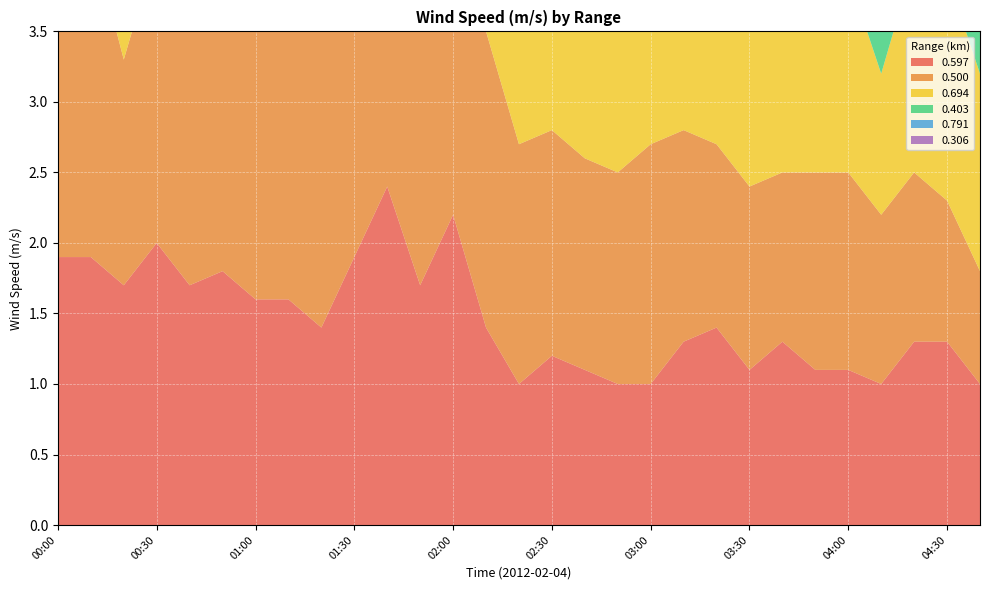

Reading right to left, what are all the values shown in this chart?

0.597: 04:40=1.0	04:30=1.3	04:20=1.3	04:10=1.0	04:00=1.1	03:50=1.1	03:40=1.3	03:30=1.1	03:20=1.4	03:10=1.3	03:00=1.0	02:50=1.0	02:40=1.1	02:30=1.2	02:20=1.0	02:10=1.4	02:00=2.2	01:50=1.7	01:40=2.4	01:30=1.9	01:20=1.4	01:10=1.6	01:00=1.6	00:50=1.8	00:40=1.7	00:30=2.0	00:20=1.7	00:10=1.9	00:00=1.9
0.500: 04:40=0.8	04:30=1.0	04:20=1.2	04:10=1.2	04:00=1.4	03:50=1.4	03:40=1.2	03:30=1.3	03:20=1.3	03:10=1.5	03:00=1.7	02:50=1.5	02:40=1.5	02:30=1.6	02:20=1.7	02:10=2.1	02:00=2.6	01:50=2.0	01:40=2.0	01:30=2.1	01:20=2.5	01:10=1.9	01:00=2.1	00:50=2.6	00:40=2.4	00:30=2.1	00:20=1.6	00:10=2.3	00:00=2.0
0.694: 04:40=1.4	04:30=1.6	04:20=1.5	04:10=1.0	04:00=1.4	03:50=1.3	03:40=1.2	03:30=1.5	03:20=1.5	03:10=1.3	03:00=1.5	02:50=1.5	02:40=1.4	02:30=1.4	02:20=1.7	02:10=1.5	02:00=1.6	01:50=1.4	01:40=1.5	01:30=1.4	01:20=1.4	01:10=1.4	01:00=2.0	00:50=2.2	00:40=1.8	00:30=1.4	00:20=1.2	00:10=1.6	00:00=1.6
0.403: 04:40=1.2	04:30=1.1	04:20=1.4	04:10=1.2	04:00=1.2	03:50=1.4	03:40=1.2	03:30=1.2	03:20=1.4	03:10=1.3	03:00=1.4	02:50=1.4	02:40=1.7	02:30=1.5	02:20=1.5	02:10=1.8	02:00=1.6	01:50=1.5	01:40=1.5	01:30=1.5	01:20=1.5	01:10=1.7	01:00=2.2	00:50=1.9	00:40=1.7	00:30=1.8	00:20=1.8	00:10=1.7	00:00=2.2
0.791: 04:40=1.0	04:30=1.0	04:20=1.1	04:10=1.0	04:00=1.0	03:50=1.2	03:40=1.1	03:30=1.0	03:20=1.2	03:10=1.1	03:00=1.1	02:50=1.2	02:40=1.5	02:30=1.1	02:20=1.4	02:10=1.3	02:00=1.4	01:50=1.9	01:40=1.2	01:30=1.5	01:20=1.2	01:10=1.4	01:00=1.7	00:50=1.4	00:40=1.4	00:30=1.4	00:20=1.3	00:10=1.2	00:00=1.5
0.306: 04:40=1.2	04:30=1.3	04:20=1.4	04:10=1.4	04:00=1.4	03:50=1.3	03:40=1.4	03:30=1.3	03:20=1.4	03:10=1.5	03:00=1.9	02:50=1.4	02:40=1.7	02:30=1.3	02:20=1.3	02:10=1.8	02:00=1.8	01:50=2.3	01:40=1.4	01:30=1.9	01:20=1.5	01:10=1.7	01:00=1.8	00:50=1.8	00:40=2.0	00:30=2.0	00:20=1.6	00:10=1.9	00:00=1.0